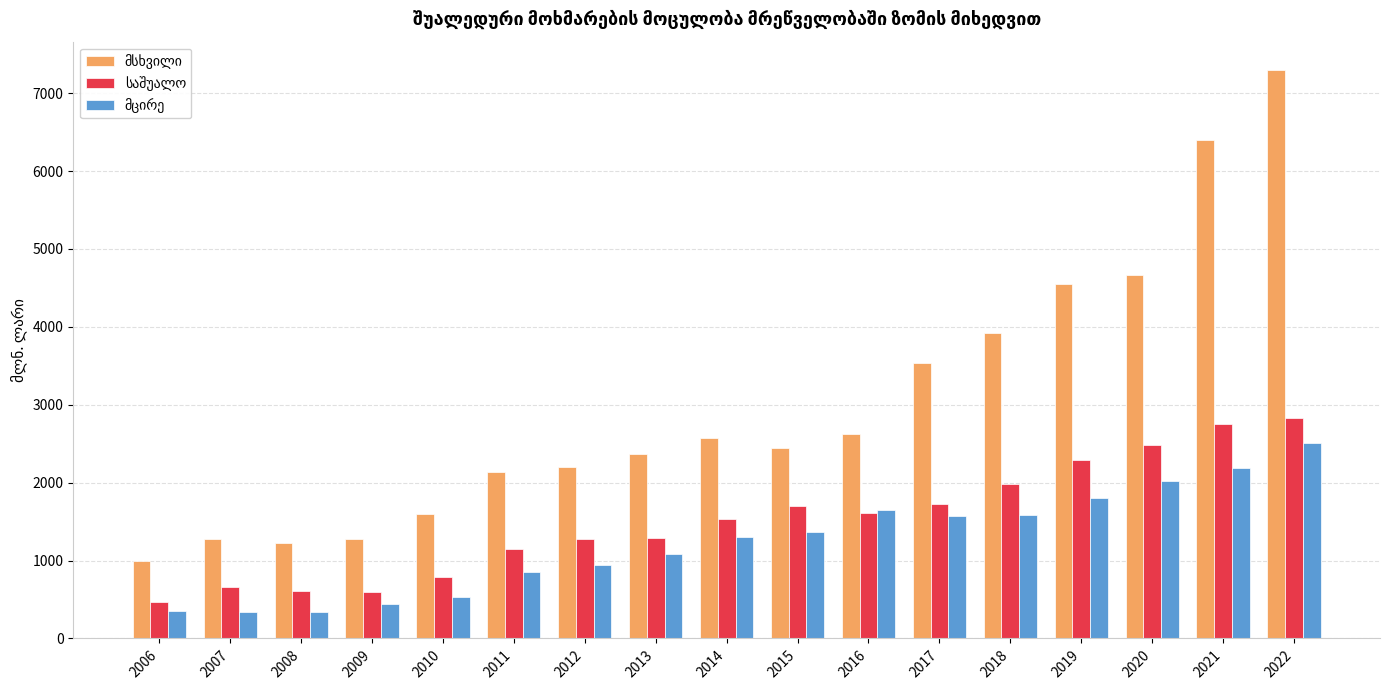

What is the minimum value shown in the chart?

335.3